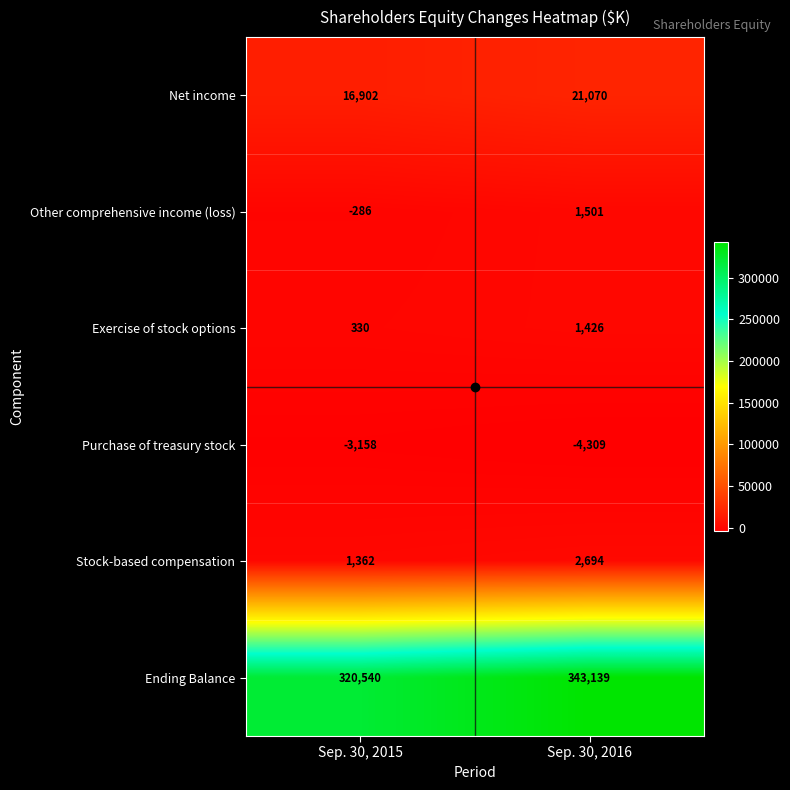

At how many categories does at least one series exceed 15312?

2